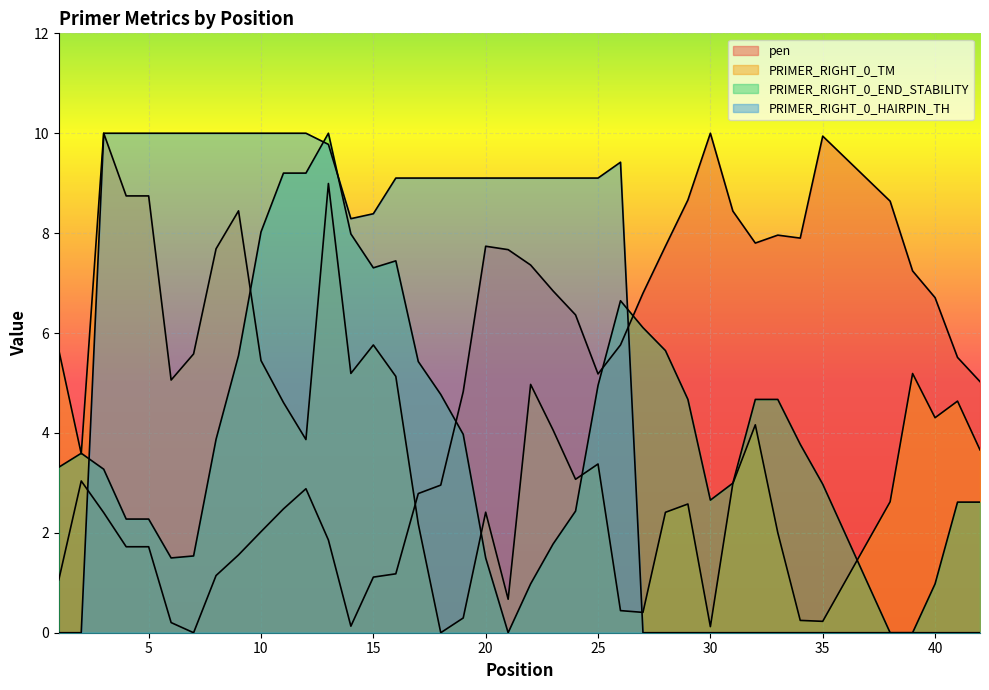

How many lines are shown in the chart?

4